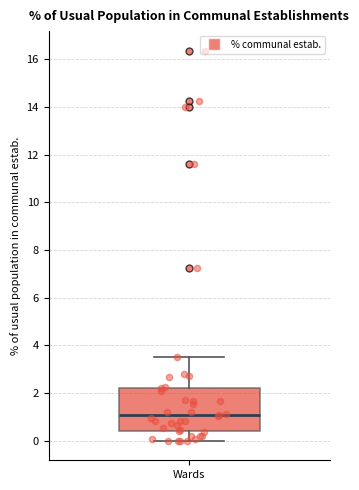

Where does the upper whisker of the box for Wards end on the y-axis? The values are not printed on the chart, so give them approximately, as read against the axis.

3.6